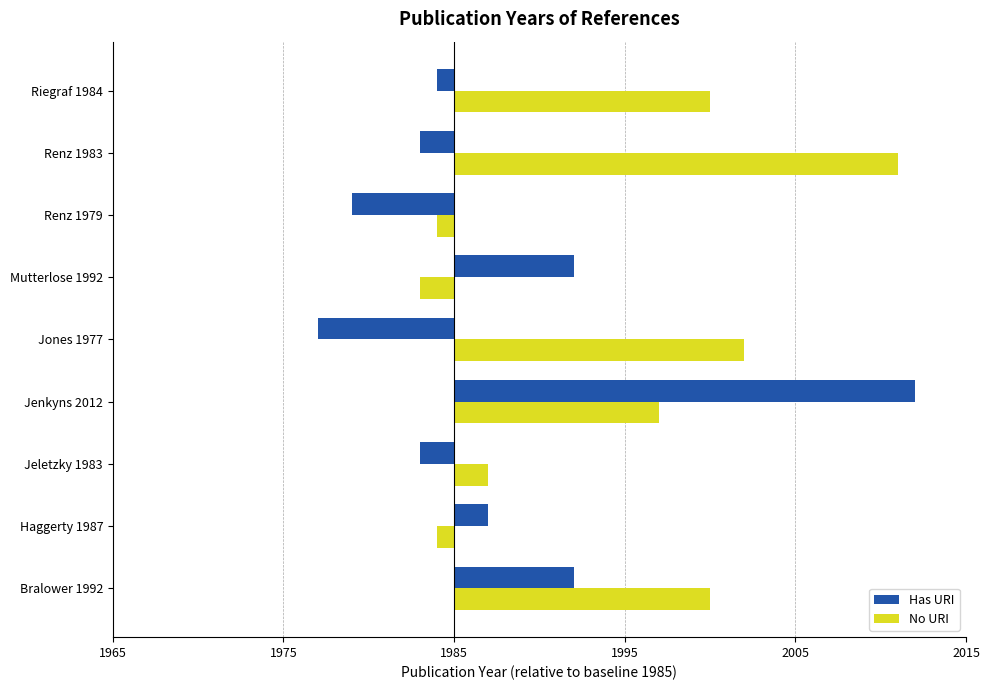

What are all the series names shown in the legend?

Has URI, No URI